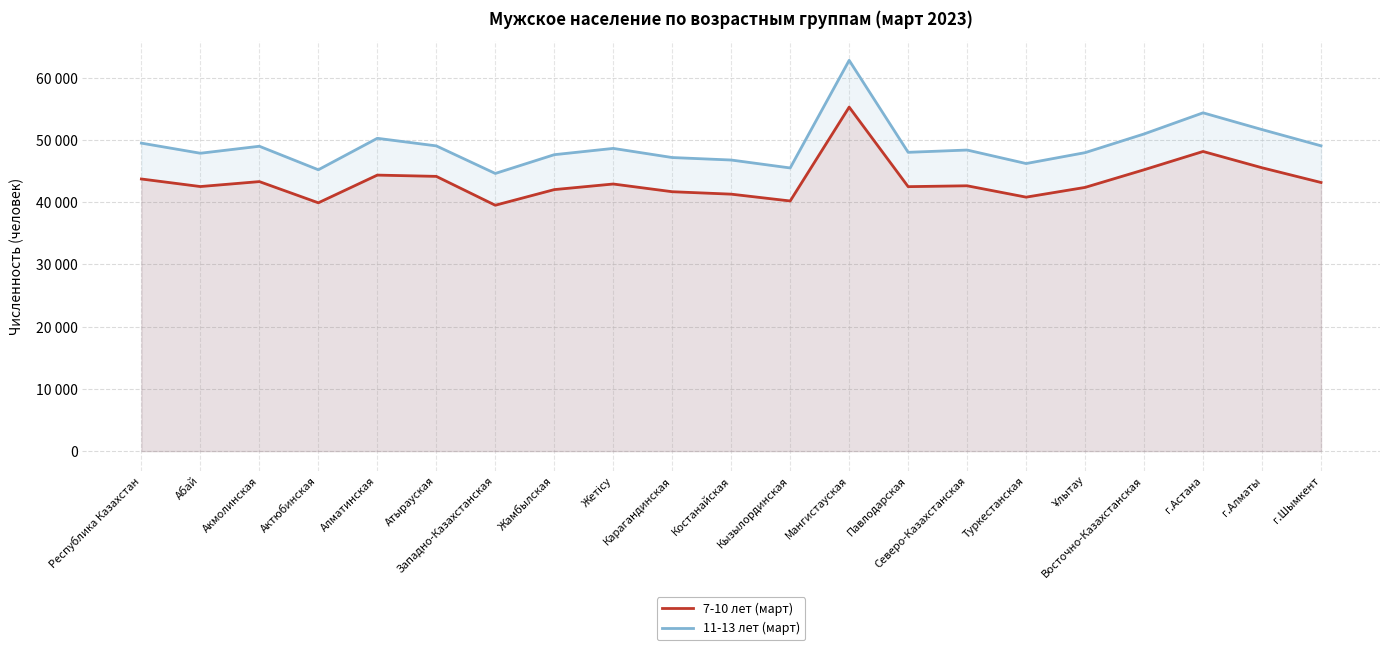

What is the total value across all series at Атырауская?

93206